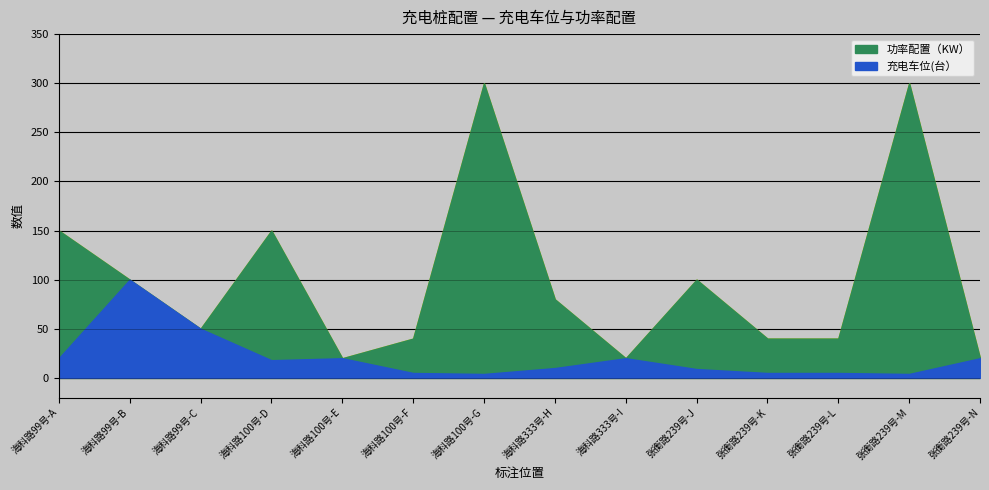

Reading right to left, list all the values displayed in this chart.

充电车位(台）: 张衡路239号-N=20	张衡路239号-M=4	张衡路239号-L=5	张衡路239号-K=5	张衡路239号-J=9	海科路333号-I=20	海科路333号-H=10	海科路100号-G=4	海科路100号-F=5	海科路100号-E=20	海科路100号-D=18	海科路99号-C=50	海科路99号-B=100	海科路99号-A=20
功率配置（KW）: 张衡路239号-N=20	张衡路239号-M=300	张衡路239号-L=40	张衡路239号-K=40	张衡路239号-J=100	海科路333号-I=20	海科路333号-H=80	海科路100号-G=300	海科路100号-F=40	海科路100号-E=20	海科路100号-D=150	海科路99号-C=50	海科路99号-B=100	海科路99号-A=150